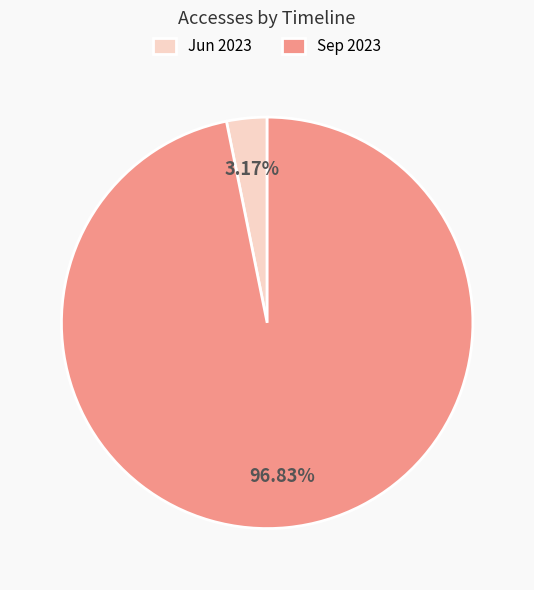

Is the sum of Sep 2023 and Jun 2023 greater than half?

Yes